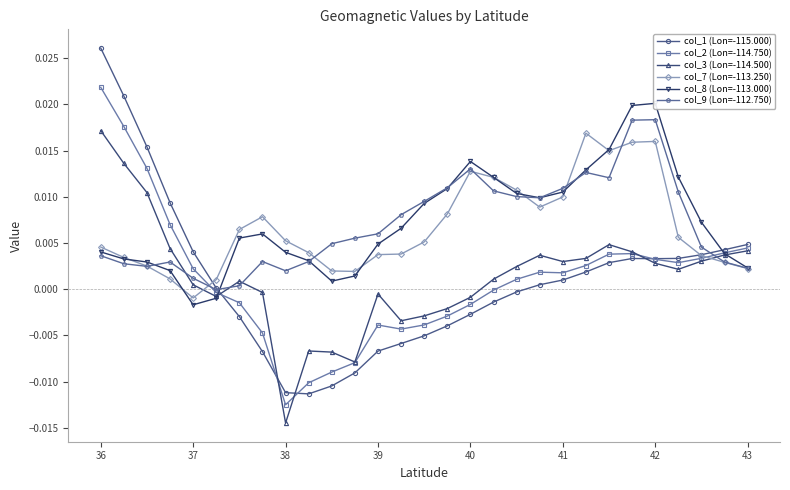

In col_8 (Lon=-113.000), how many points are lower than both neighbors (excluding endpoints)?

3